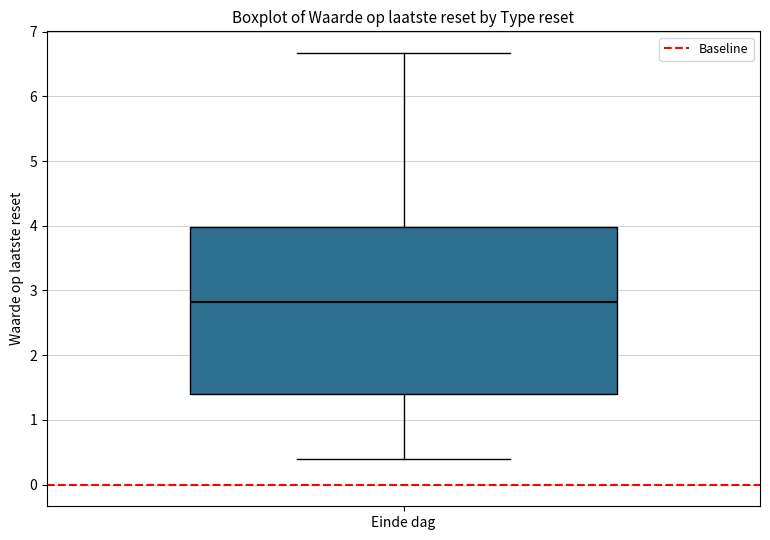

Read this box plot against the y-axis: the position of the median line, the range covered by the box, and the ends of both whiskers. The values are not printed on the chart, so give them approximately, as read against the axis.

median 2.8, box 1.4 to 4.0, whiskers 0.4 to 6.7